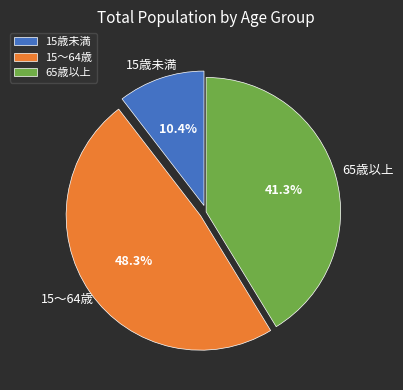

Is the sum of 65歳以上 and 15～64歳 greater than half?

Yes